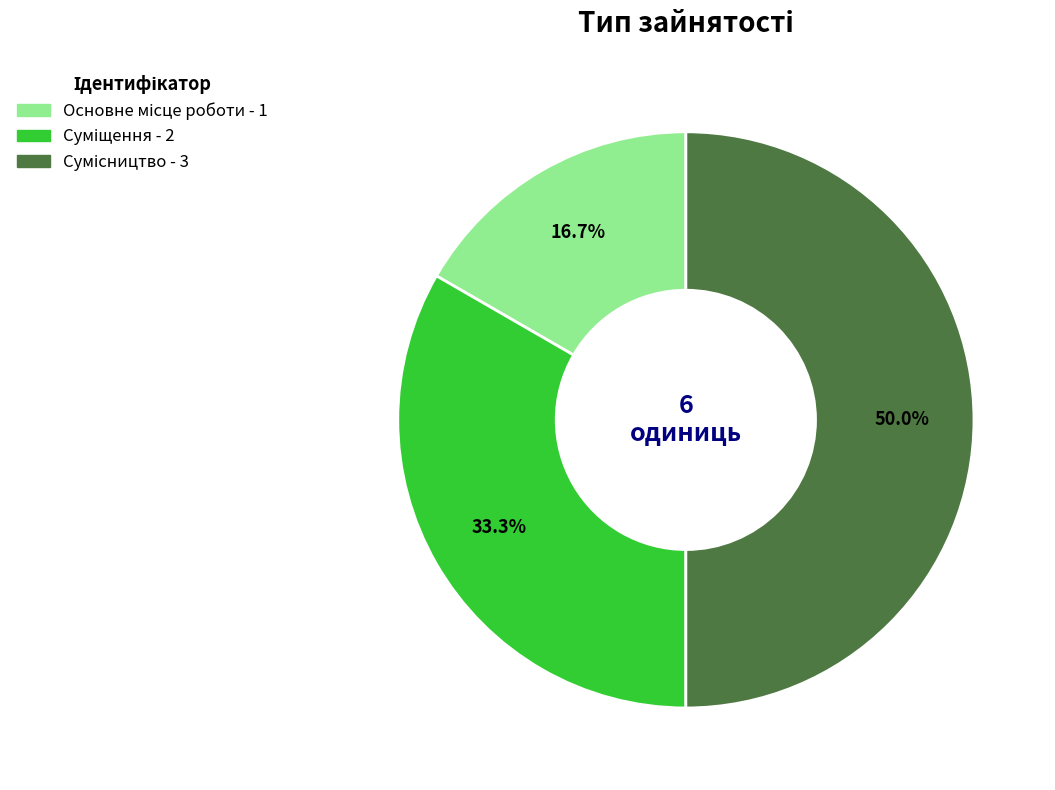

To the nearest percent, what is the difference between the largest and smallest slice percentages?

33%